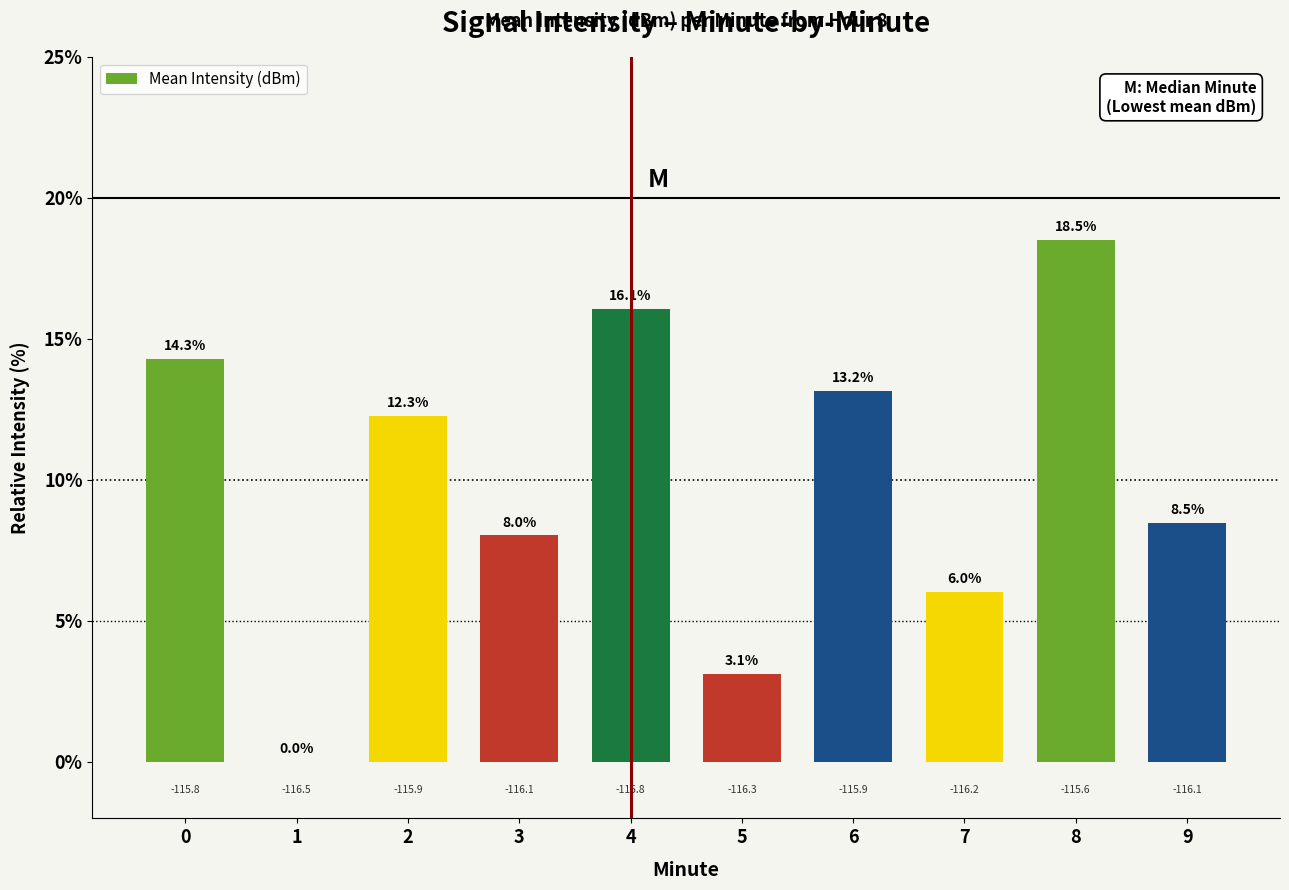

Between 2 and 6, which is larger?

6